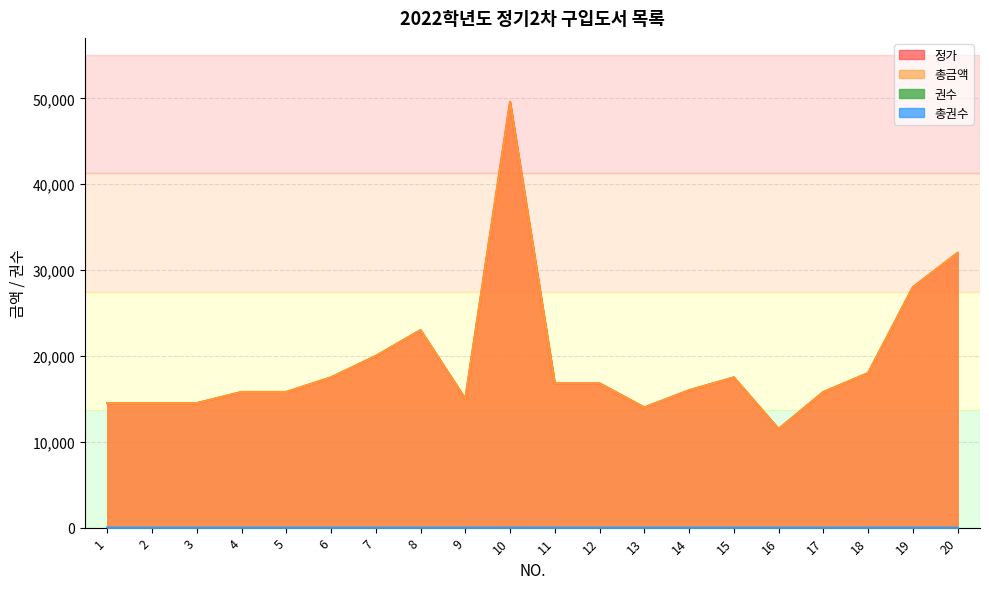

How many interior local peaks does the 총권수 series have?

1